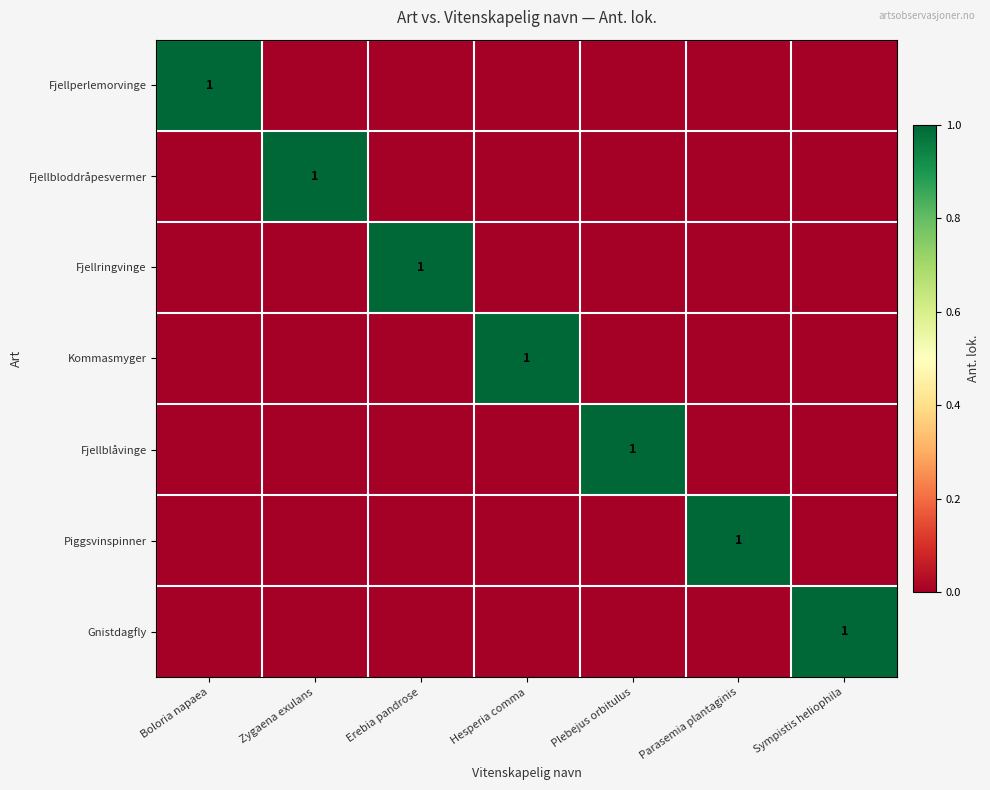

What is the sum of all Fjellperlemorvinge values?

1